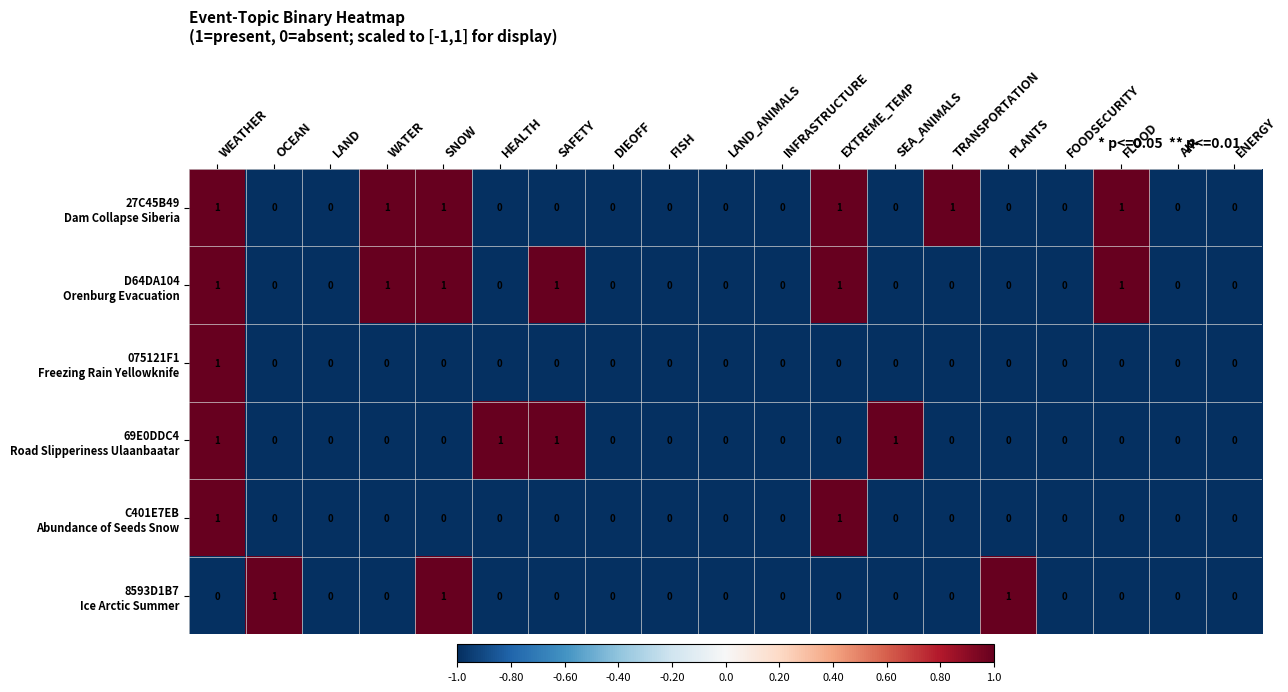

How many data points does each series have?

19